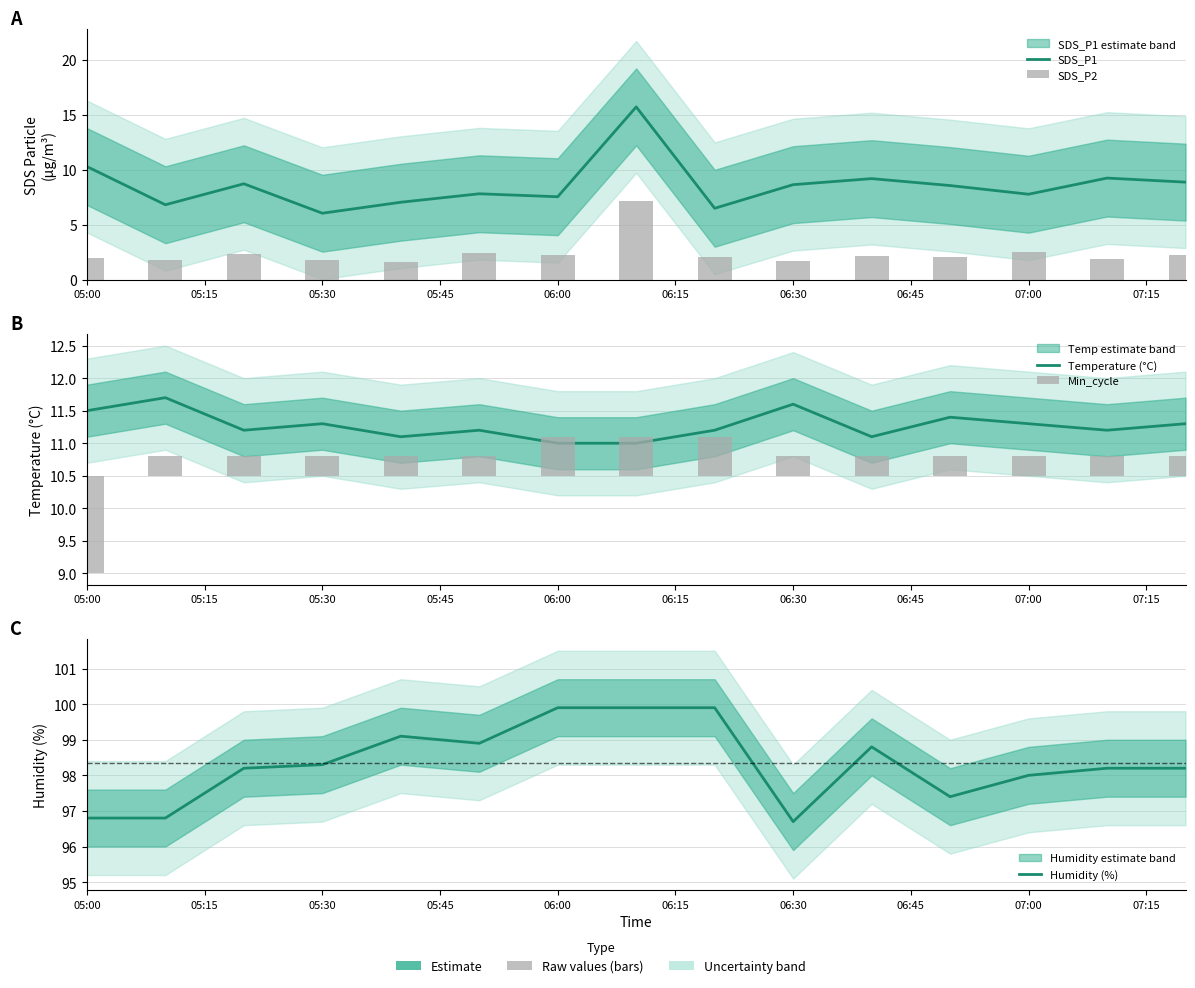

What is the sum of all Humidity (%) values?

1475.1